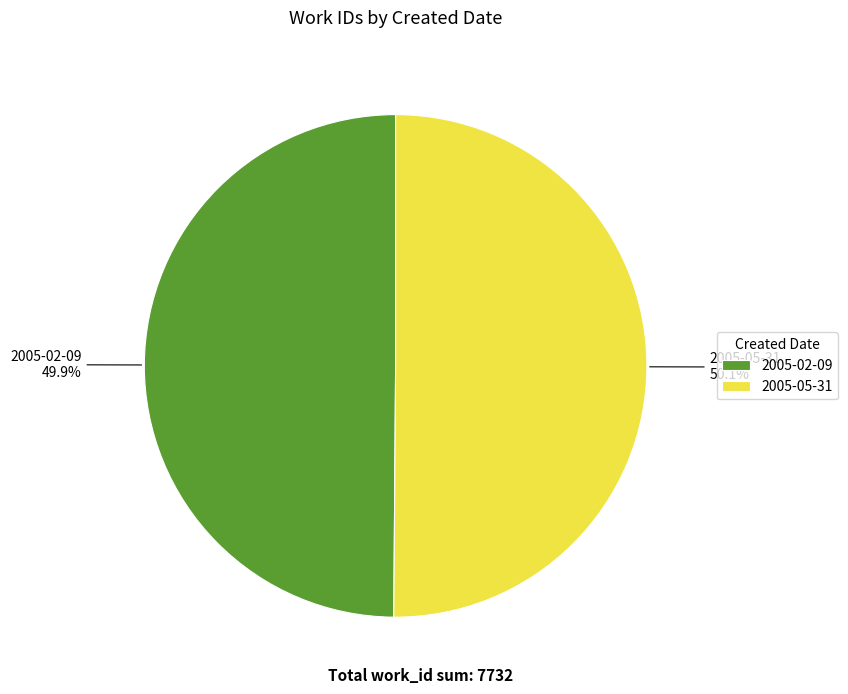

Does any single category account for the majority?

Yes